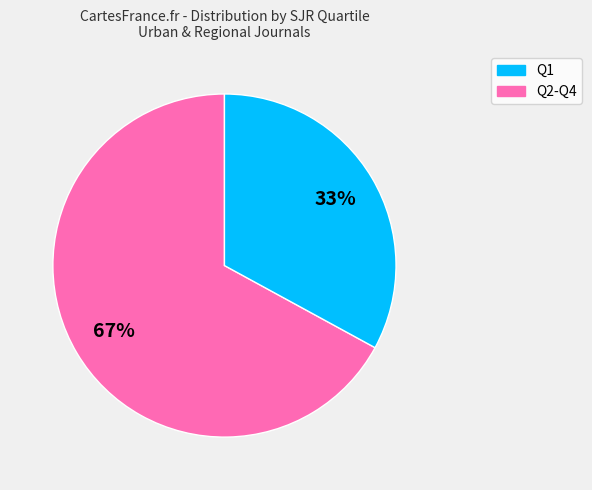

Is there any slice that represents more than half of the pie?

Yes